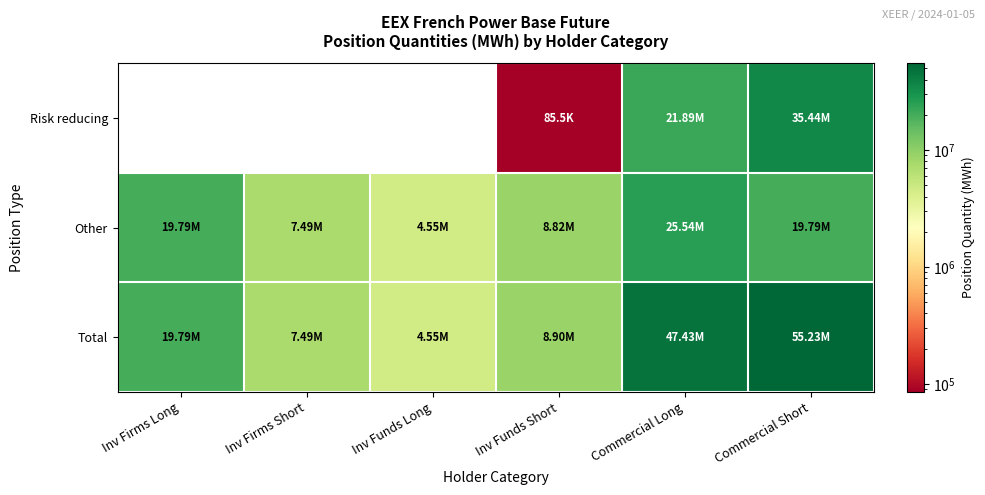

What is the difference between the second highest and second lowest values in the Total series?

39944198